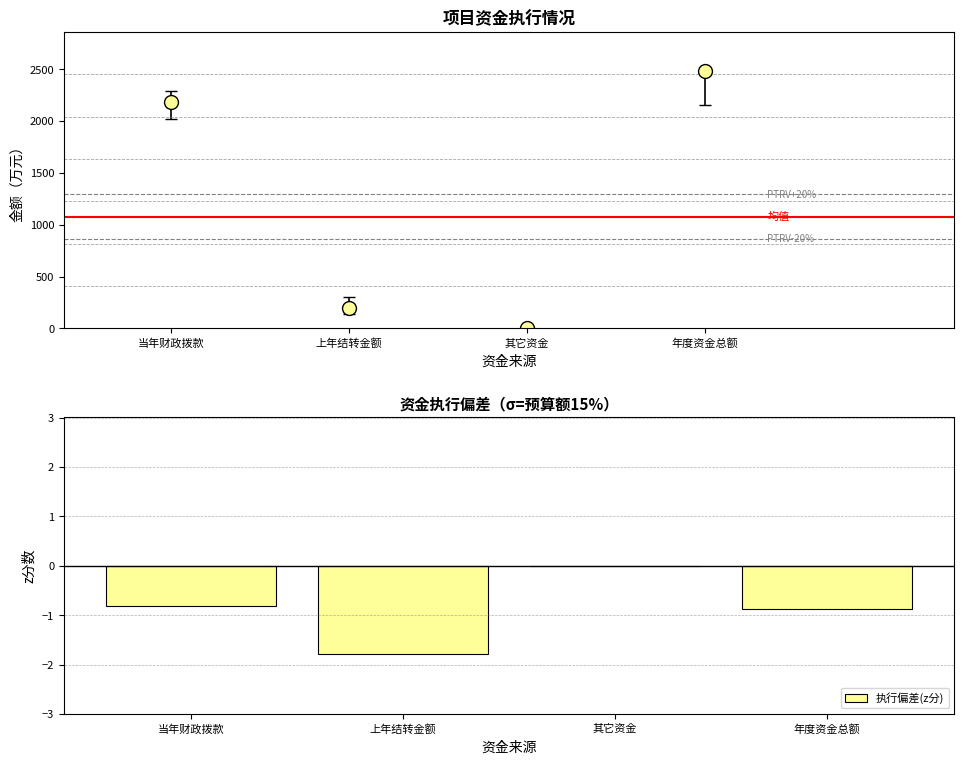

Reading left to right, what are all the values shown in this chart?

当年财政拨款=-0.8	上年结转金额=-1.8	其它资金=0.0	年度资金总额=-0.9